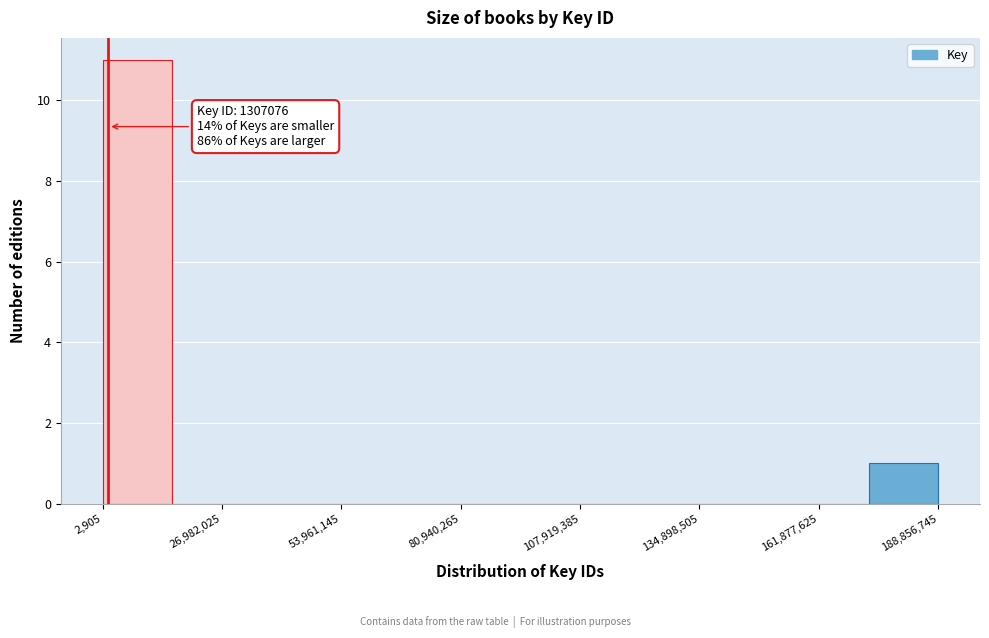

Read against the x-axis, roughly where is the centre of the tallest bar?

10000000